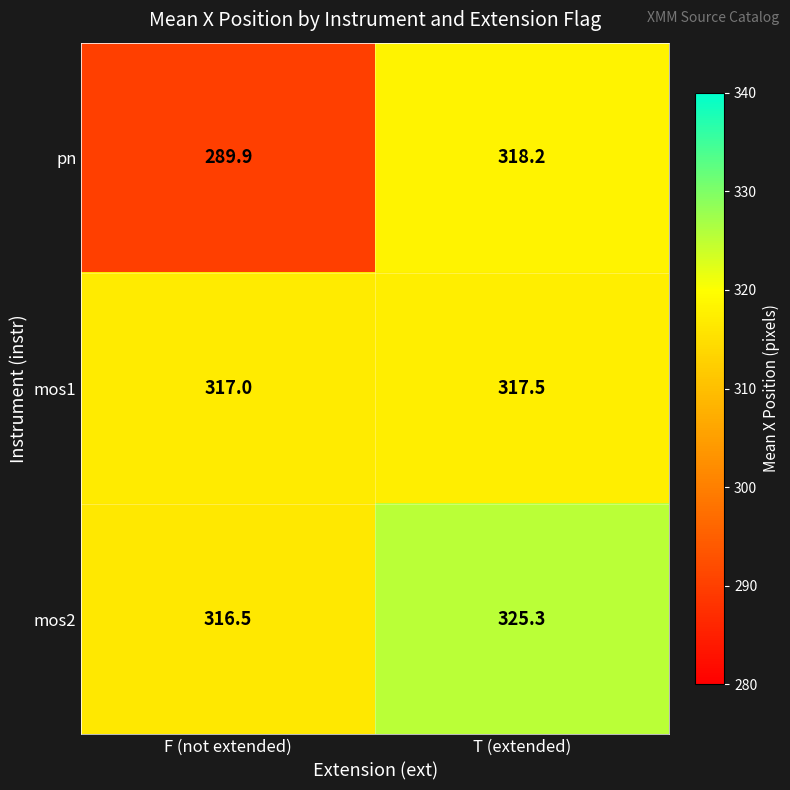

What is the lowest value of the mos1 series?

317.0